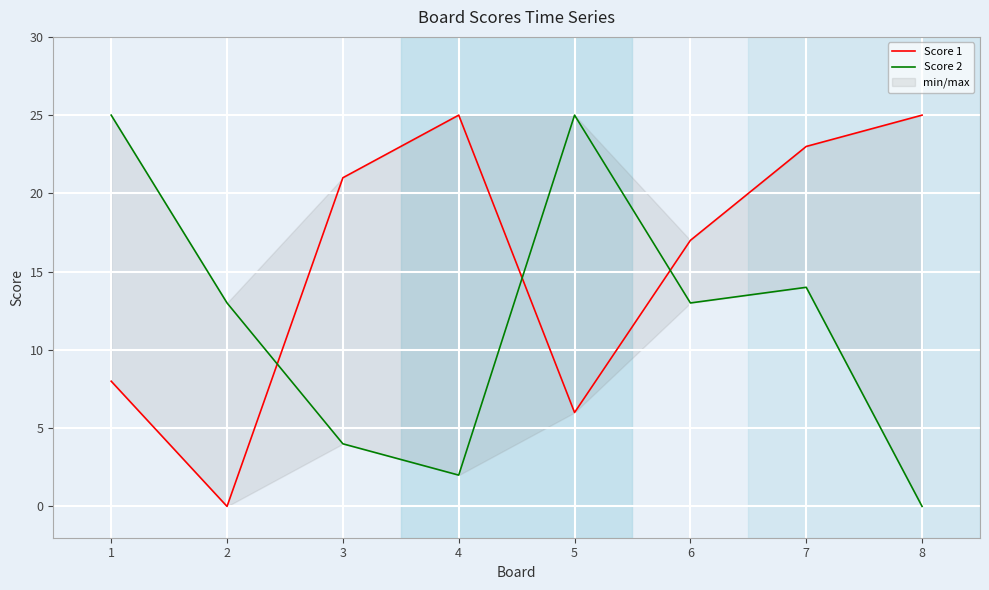

Rank the categories by Score 1 value from lowest to highest.

2, 5, 1, 6, 3, 7, 4, 8